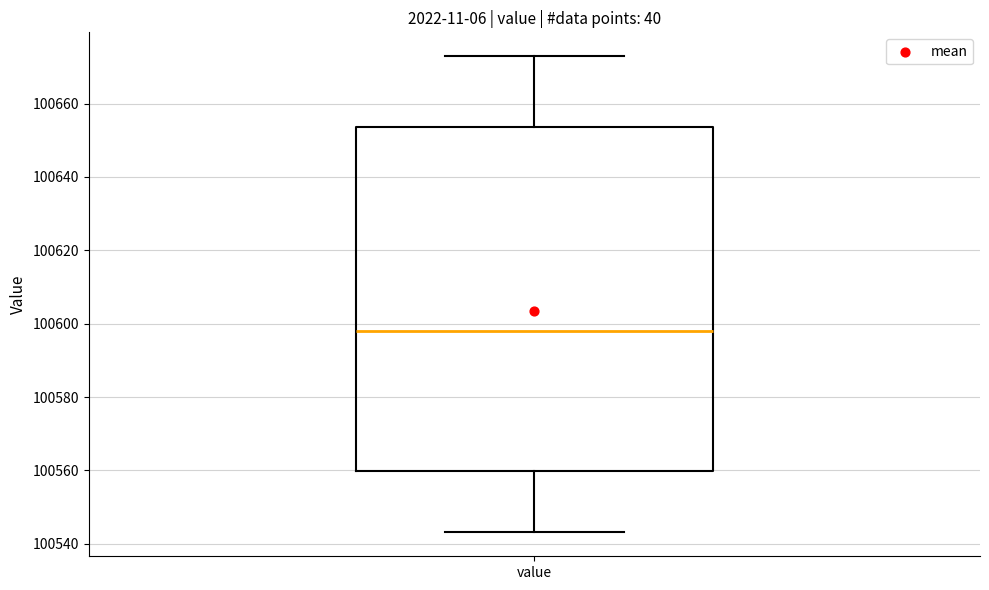

Read this box plot against the y-axis: the position of the median line, the range covered by the box, and the ends of both whiskers. The values are not printed on the chart, so give them approximately, as read against the axis.

median 100598, box 100560 to 100654, whiskers 100544 to 100672